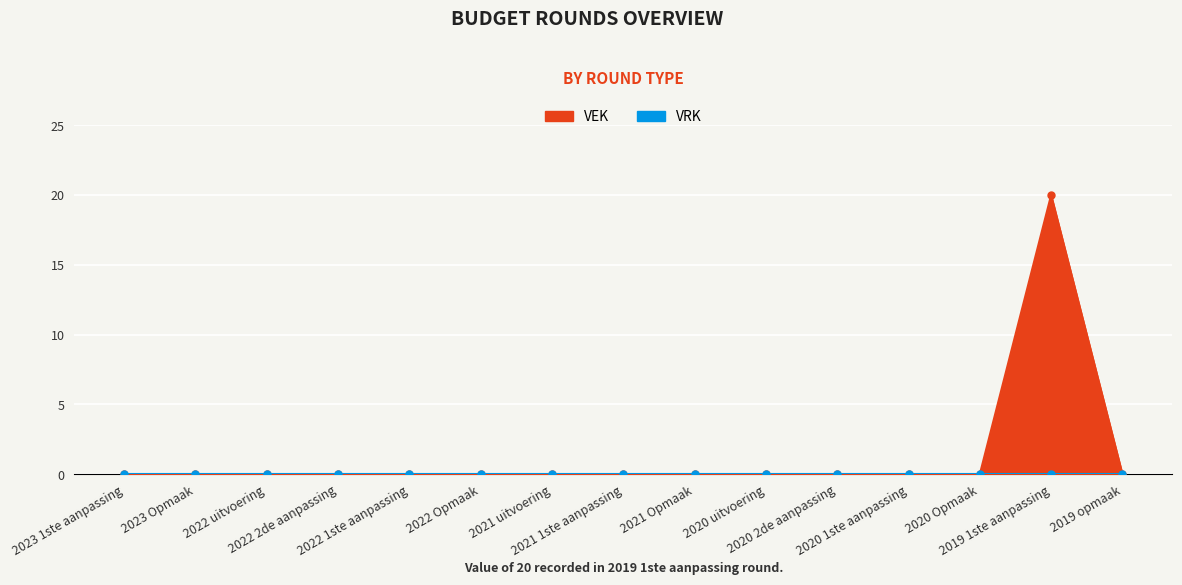

What is the label of the 12th point from the left?

2020 1ste aanpassing